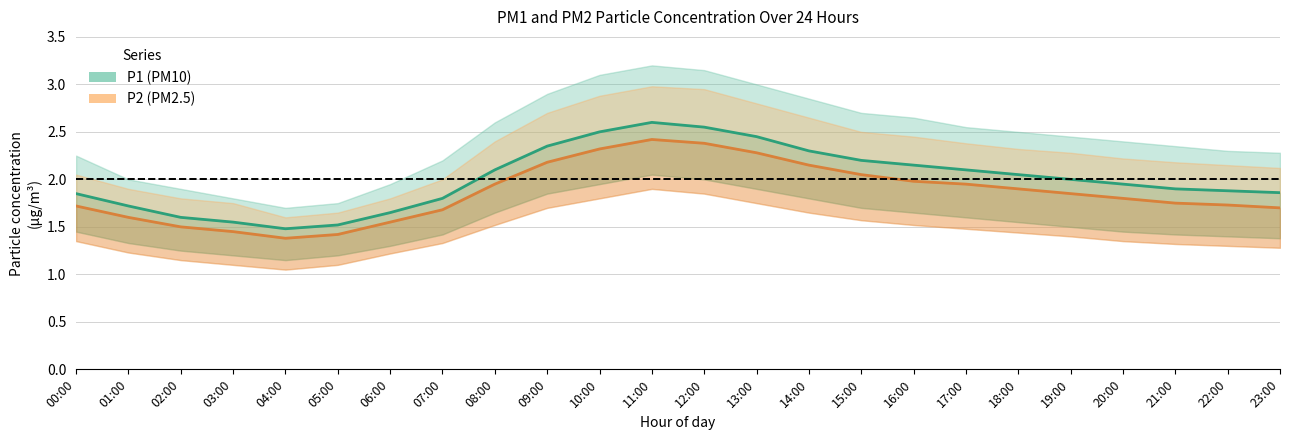

True or false: P2 (PM2.5) has more than 1 points higher than both neighbors.

False